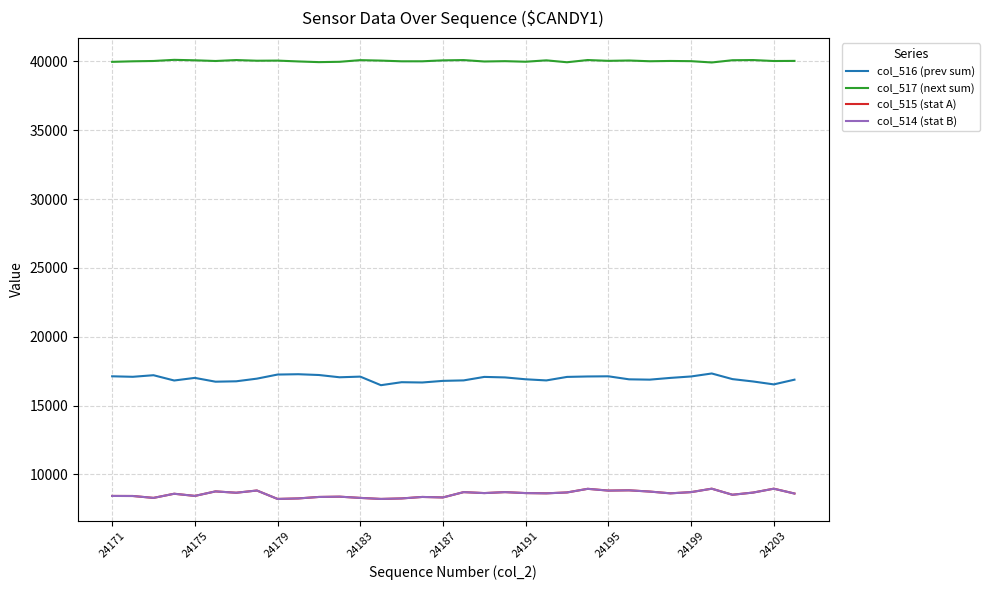

True or false: col_516 (prev sum) and col_515 (stat A) cross at least once.

False